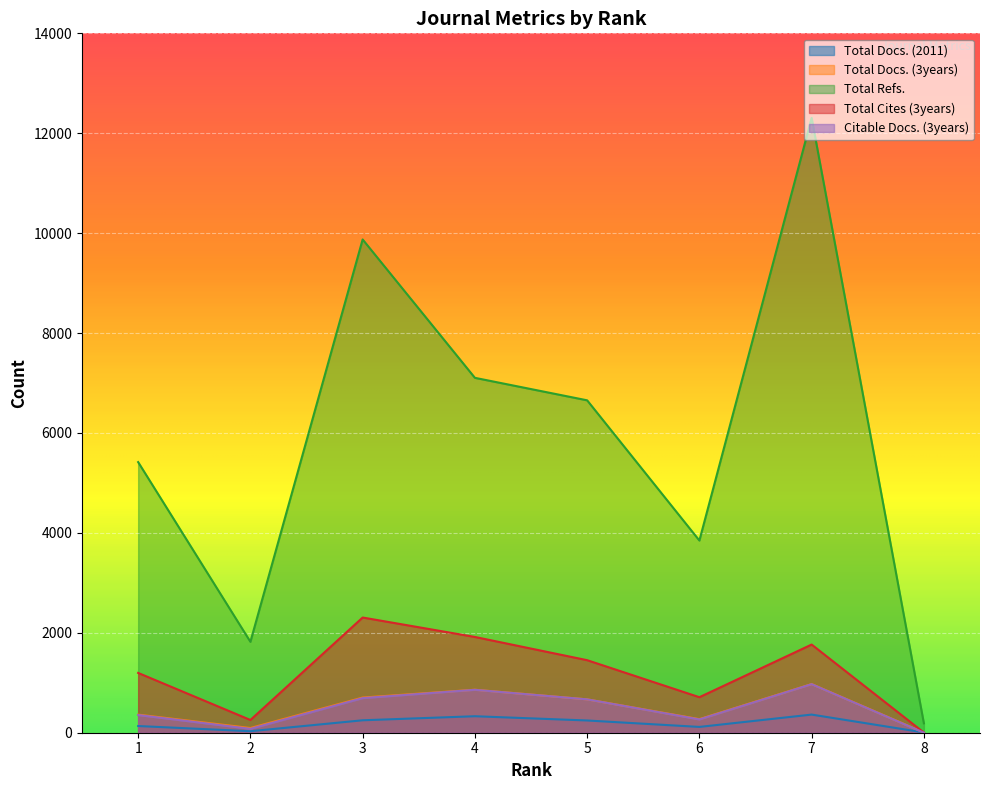

Does the chart display data point markers on the line(s)?

No